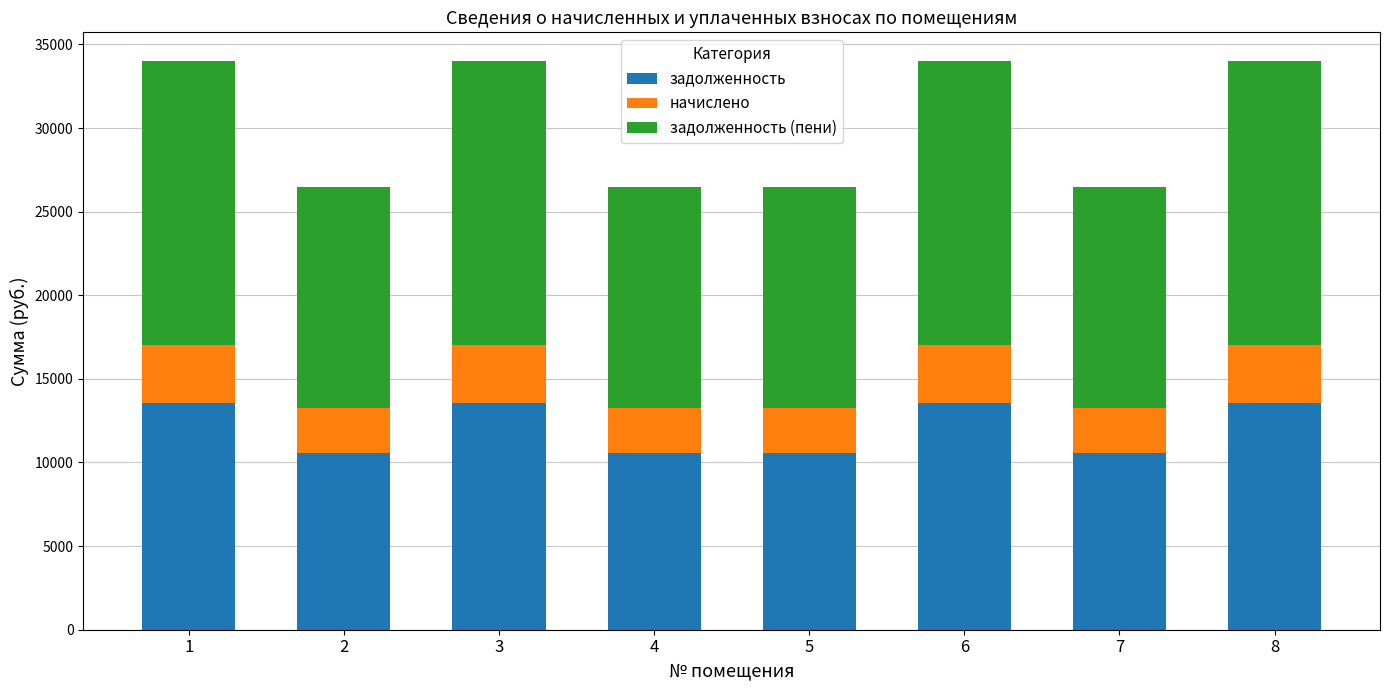

Reading left to right, transcribe the values for задолженность.

1=13574.4	2=10560.0	3=13574.4	4=10560.0	5=10560.0	6=13574.4	7=10560.0	8=13574.4